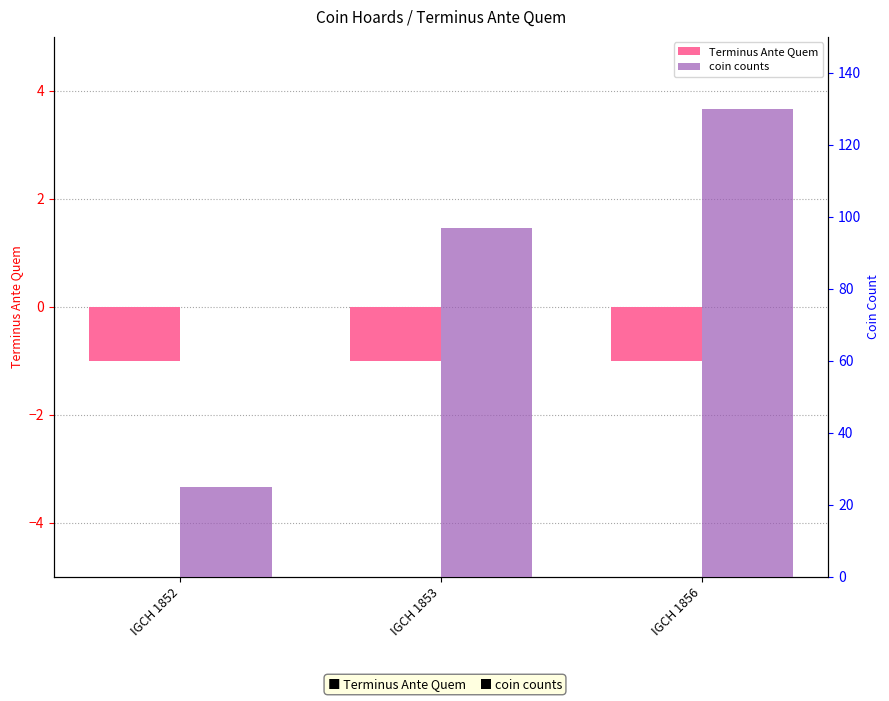

At which category is the sum across all series the highest?

IGCH 1856